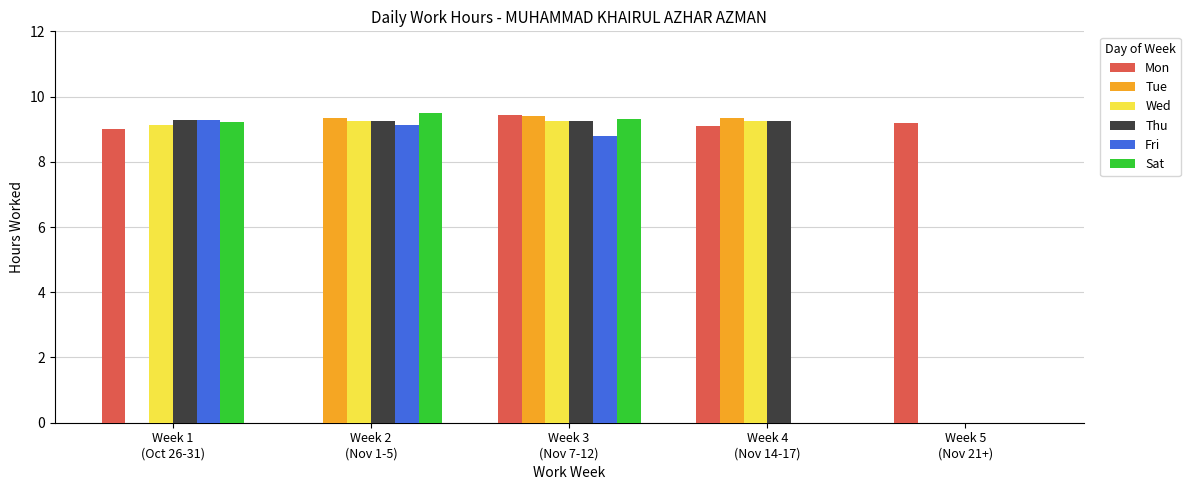

The Tue series shows 5.4 at Week 3
(Nov 7-12). True or false?

False